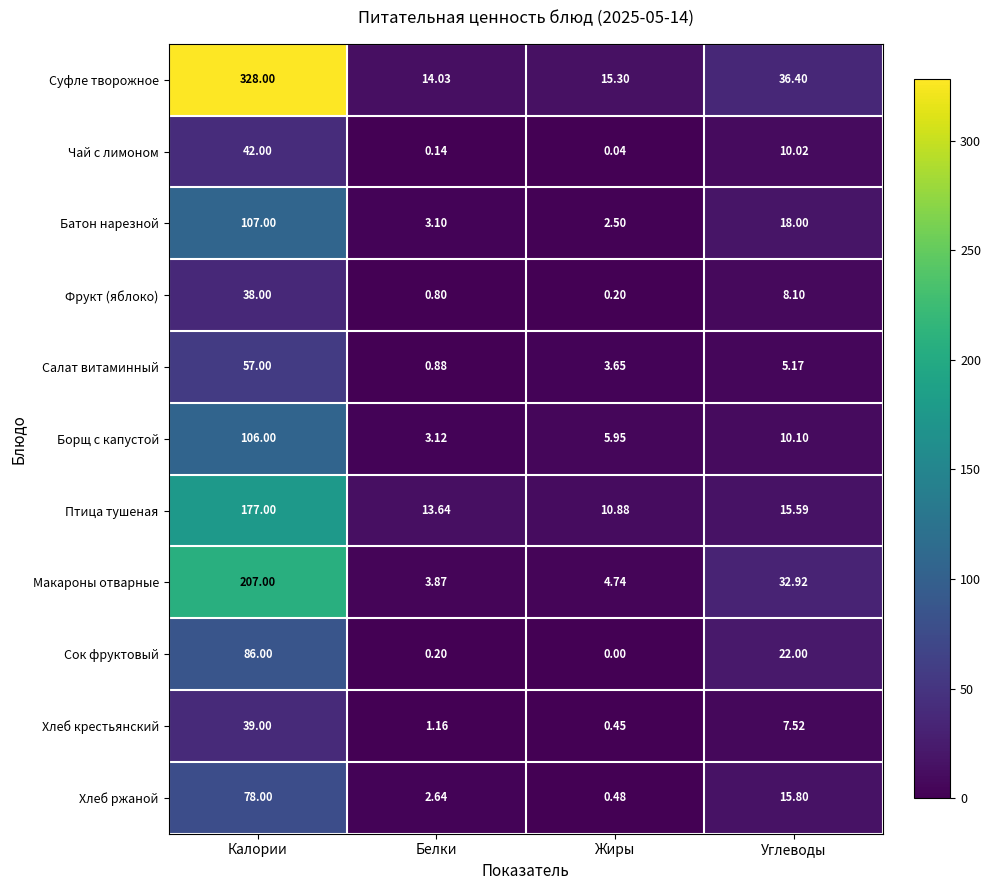

Which series has the widest spread of values?

Суфле творожное